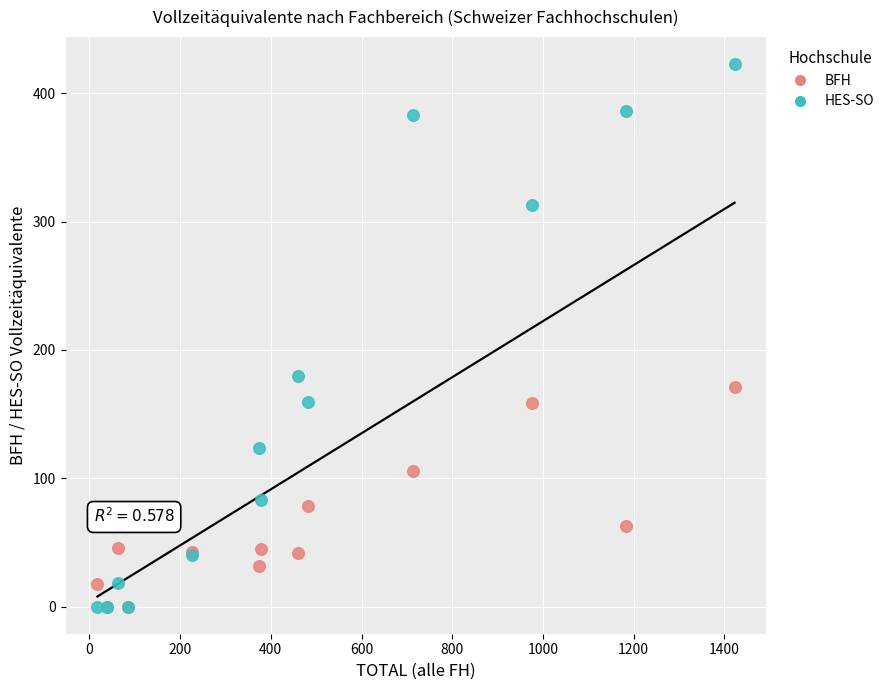

Which series reaches the maximum Y coordinate?

HES-SO